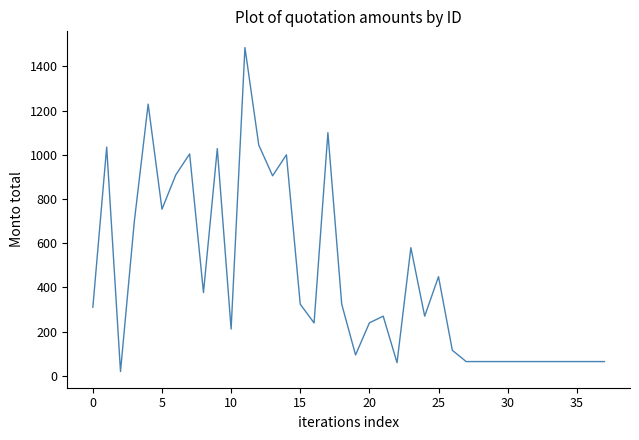

How many lines are shown in the chart?

1